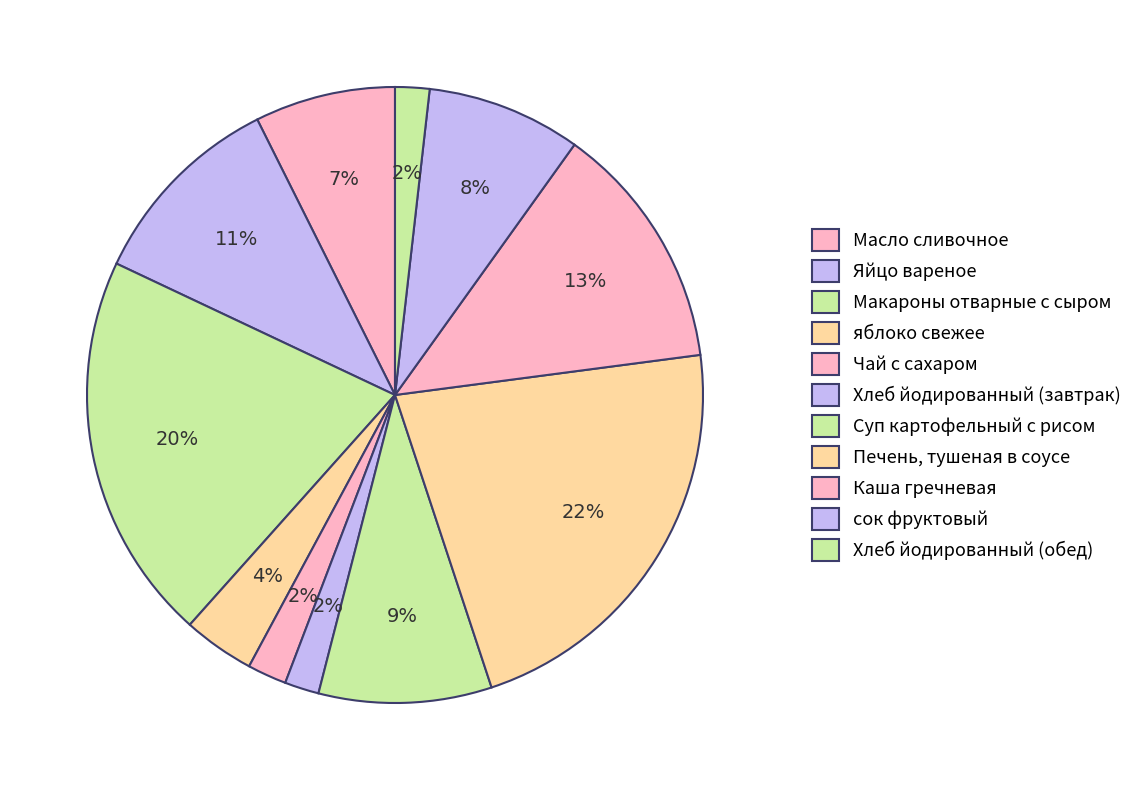

Rank the categories by value from lowest to highest.

Хлеб йодированный (завтрак), Хлеб йодированный (обед), Чай с сахаром, яблоко свежее, Масло сливочное, сок фруктовый, Суп картофельный с рисом, Яйцо вареное, Каша гречневая, Макароны отварные с сыром, Печень, тушеная в соусе